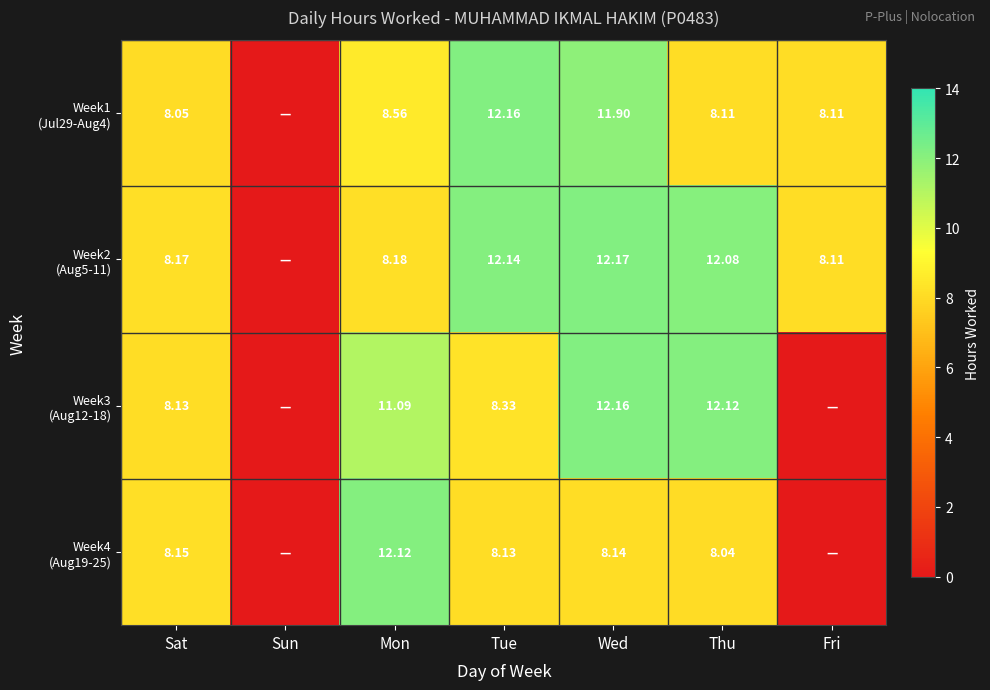

How many series are shown in this chart?

4